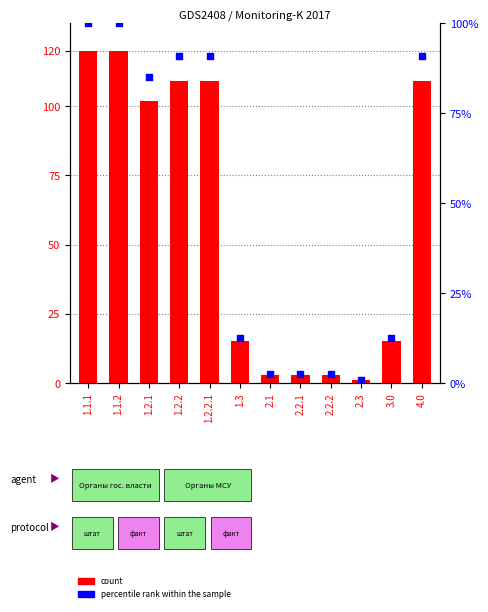

Which series reaches the maximum Y coordinate?

count